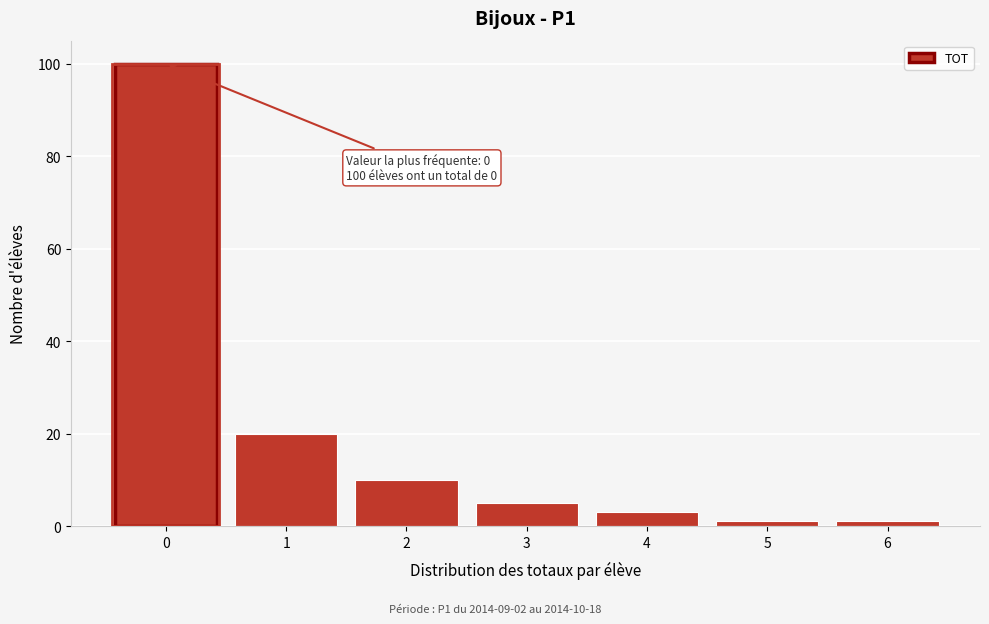

Reading left to right, transcribe all the data shown in this chart.

100	20	10	5	3	1	1